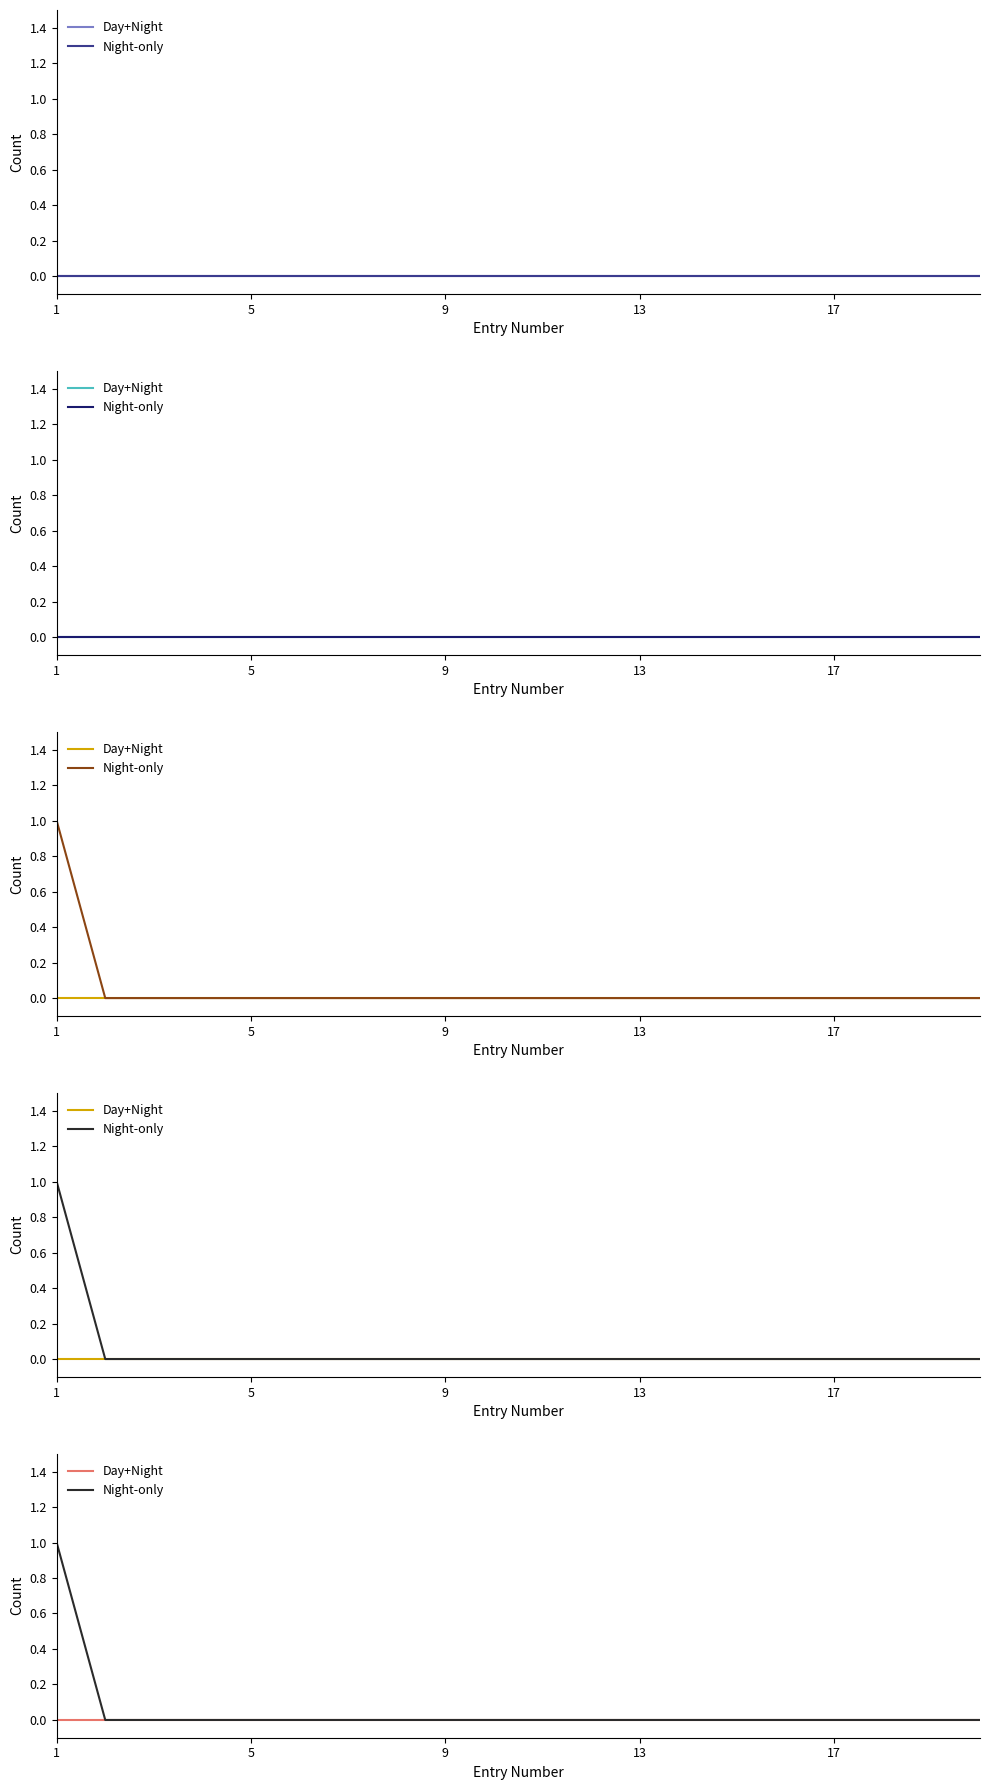

Which has a higher value, 10 or 17?

10